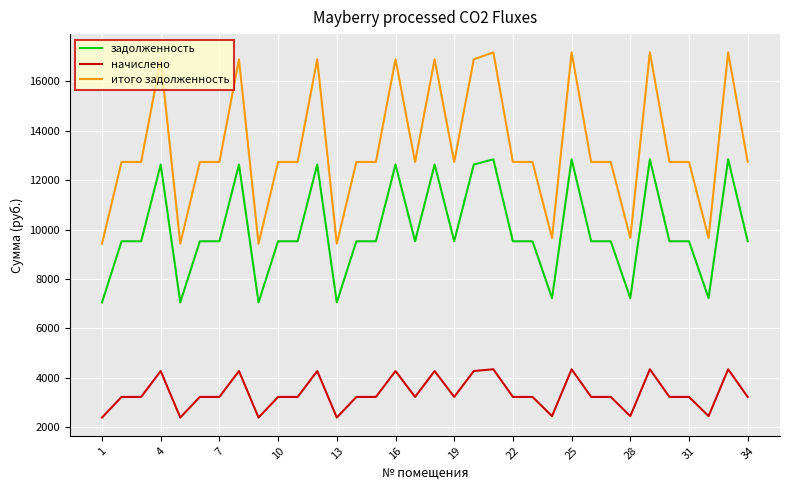

Which series has the largest range (max minus min)?

итого задолженность